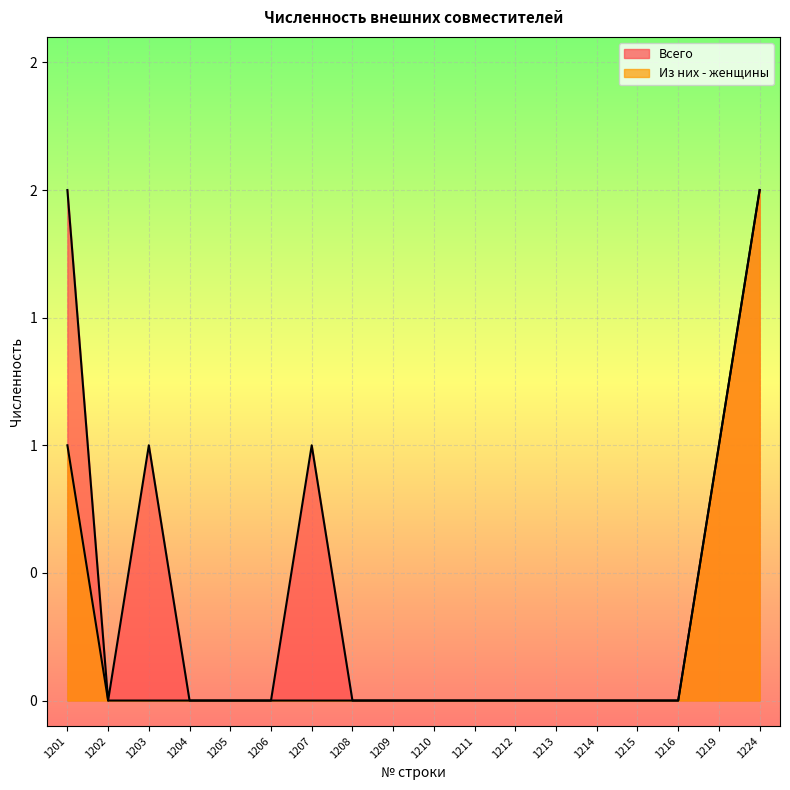

Reading left to right, list all the values displayed in this chart.

Всего: 2	0	1	0	0	0	1	0	0	0	0	0	0	0	0	0	1	2
Из них - женщины: 1	0	0	0	0	0	0	0	0	0	0	0	0	0	0	0	1	2